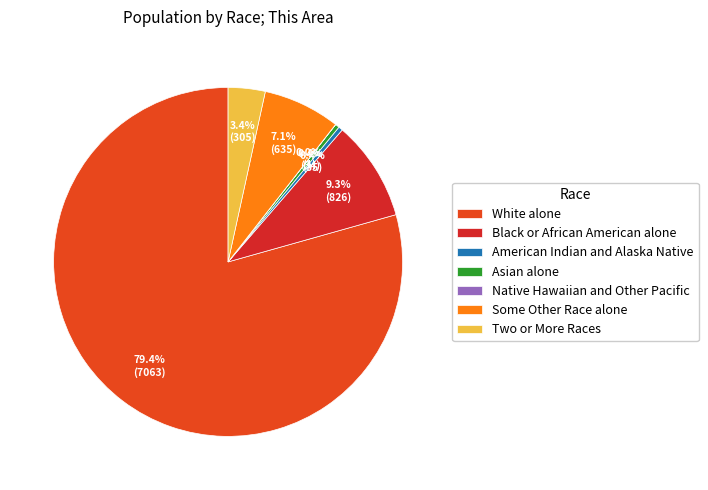

What percentage do Black or African American alone and Native Hawaiian and Other Pacific together represent?

9.3%